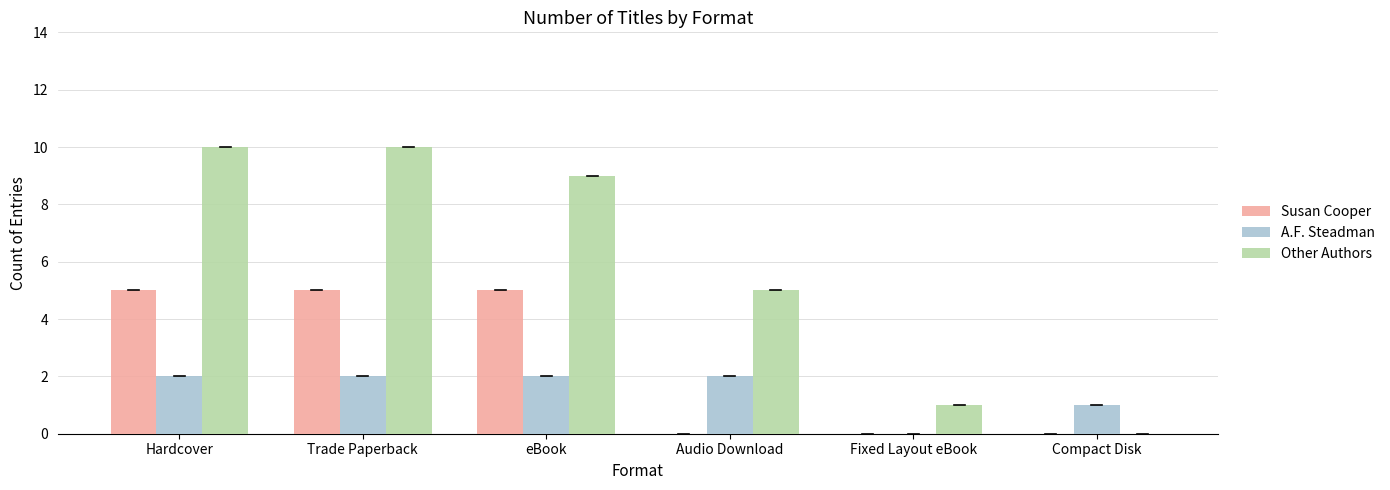

Reading right to left, transcribe all the data shown in this chart.

Susan Cooper: Compact Disk=0	Fixed Layout eBook=0	Audio Download=0	eBook=5	Trade Paperback=5	Hardcover=5
A.F. Steadman: Compact Disk=1	Fixed Layout eBook=0	Audio Download=2	eBook=2	Trade Paperback=2	Hardcover=2
Other Authors: Compact Disk=0	Fixed Layout eBook=1	Audio Download=5	eBook=9	Trade Paperback=10	Hardcover=10